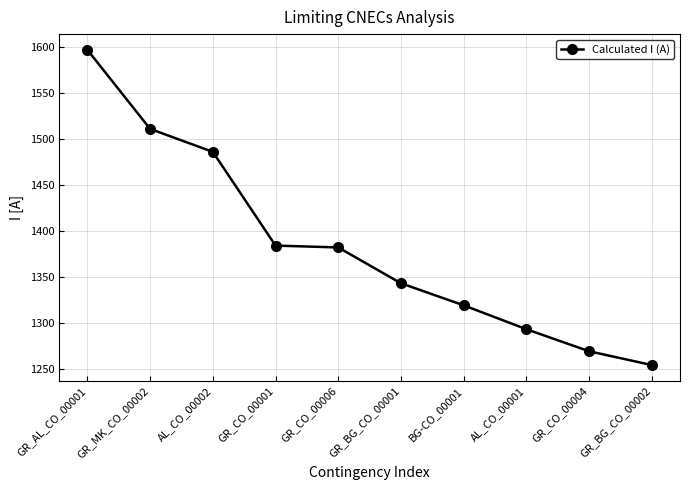

What is the greatest value displayed?

1597